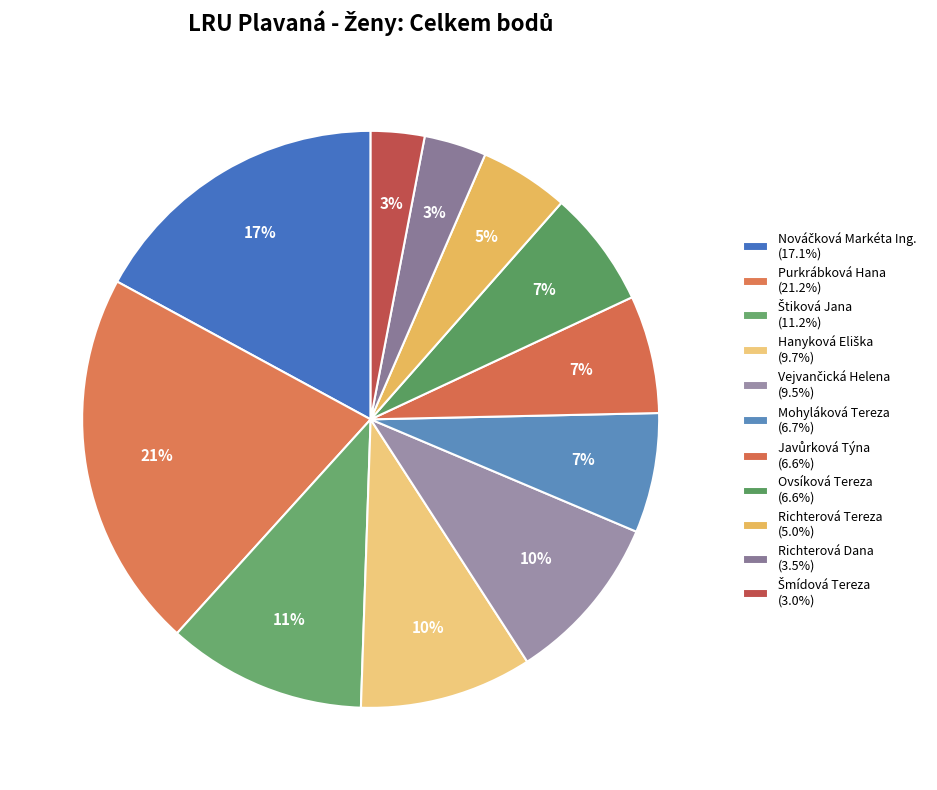

True or false: Mohyláková Tereza accounts for 7% of the total.

True